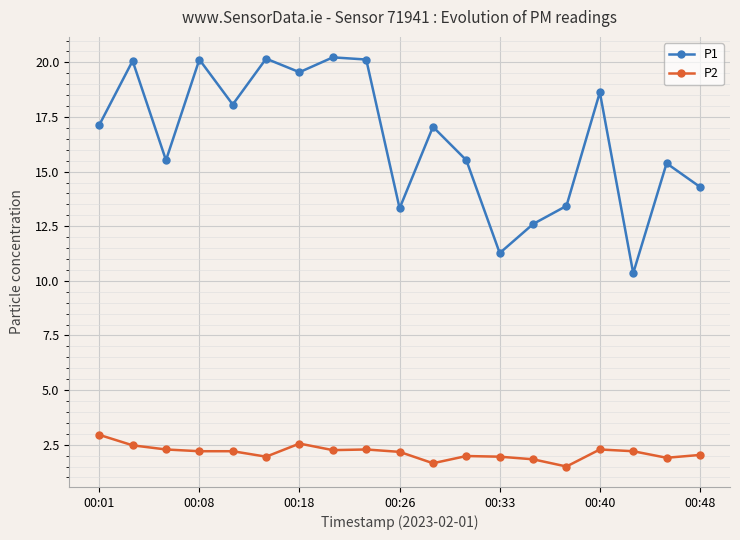

True or false: P2 and P1 cross at least once.

False